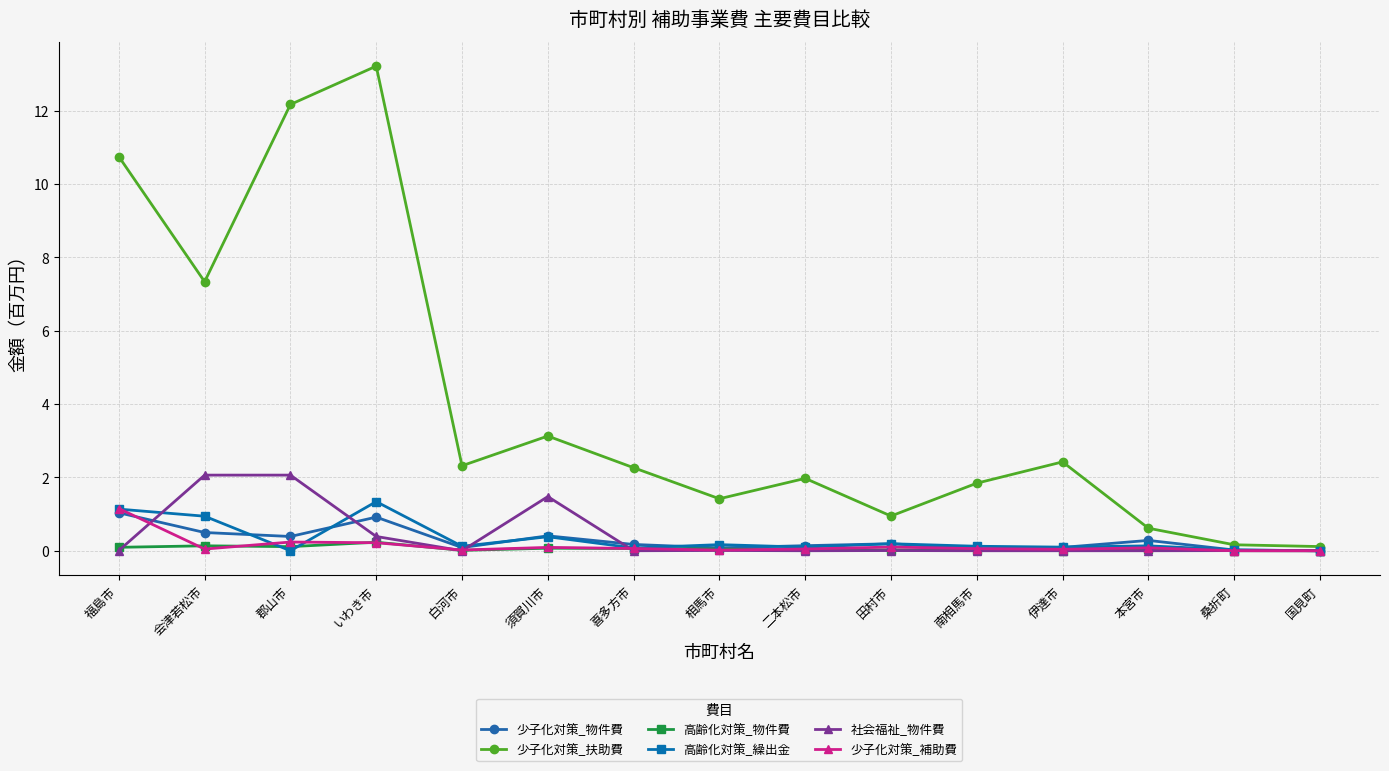

The 社会福祉_物件費 series shows 0.4 at いわき市. True or false?

True